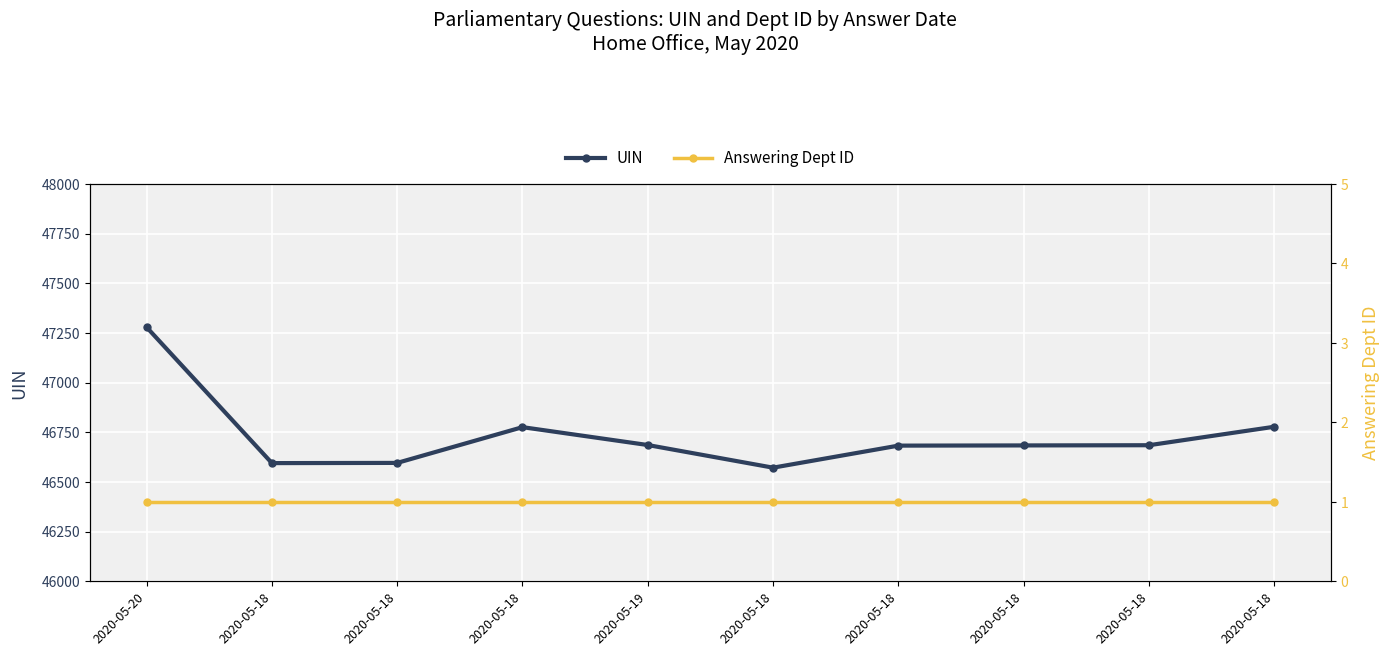

Does the chart display data point markers on the line(s)?

Yes